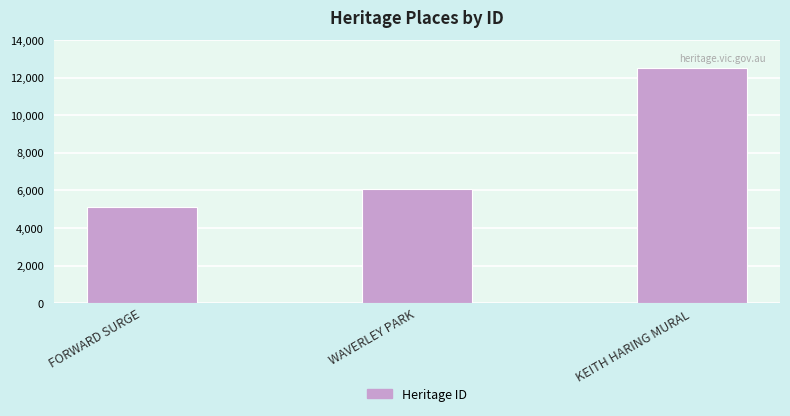

What position from the right is FORWARD SURGE?

3